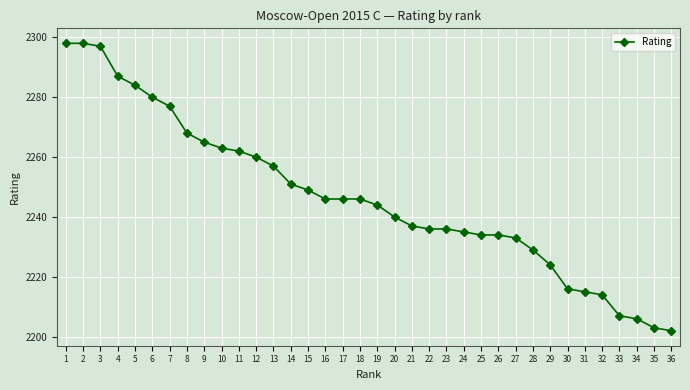

Count the number of categories in the chart.

36